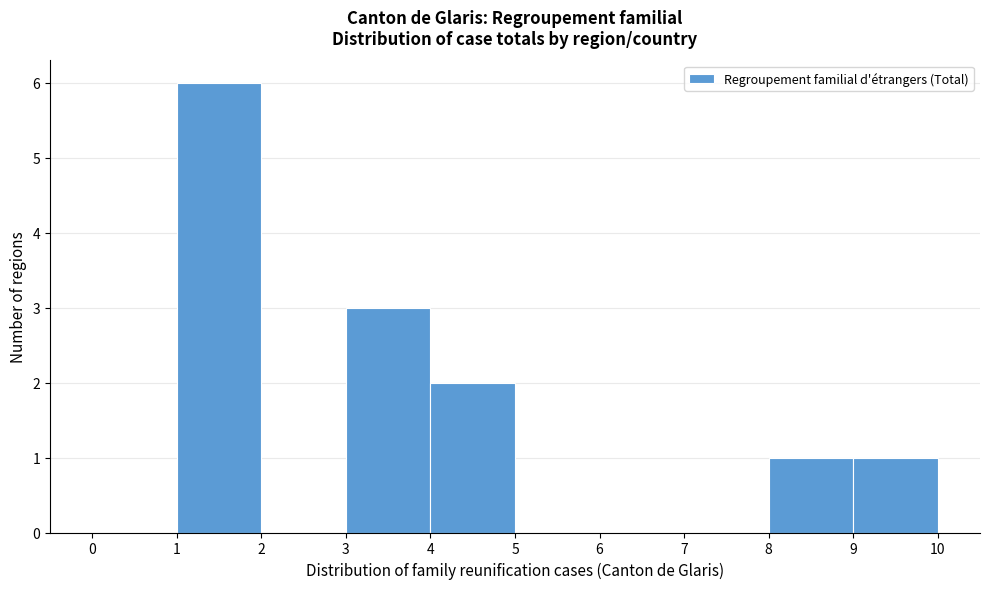

How tall is the bar that spans 9 to 10 on the x-axis? The values are not printed on the chart, so give them approximately, as read against the axis.

1